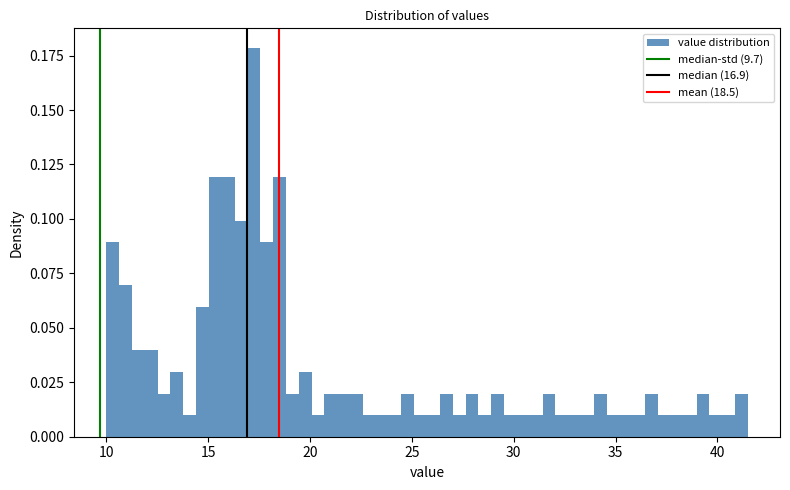

Read against the x-axis, roughly where is the centre of the tallest bar?

17.0